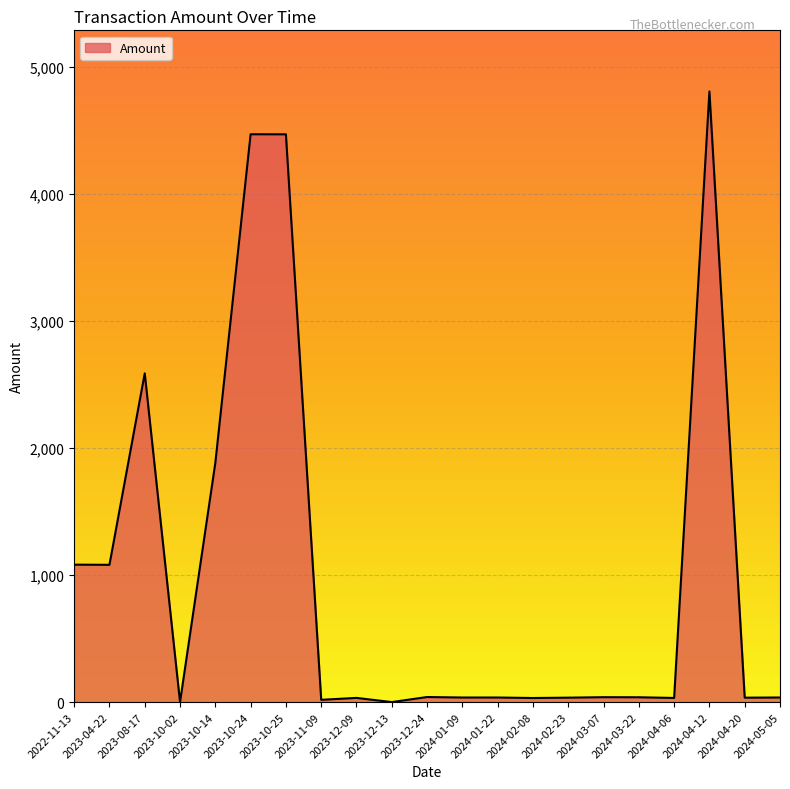

Which category has the highest value across all series?

2024-04-12